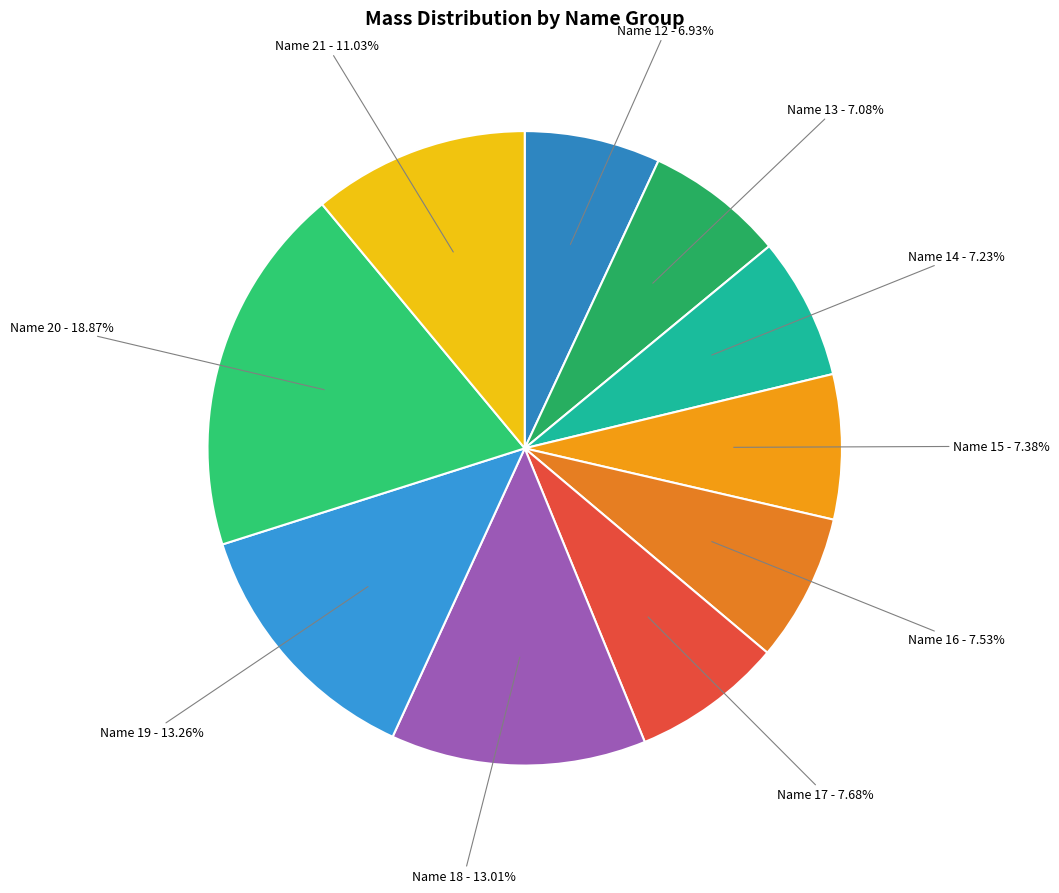

Is the sum of Name 14 and Name 19 greater than half?

No